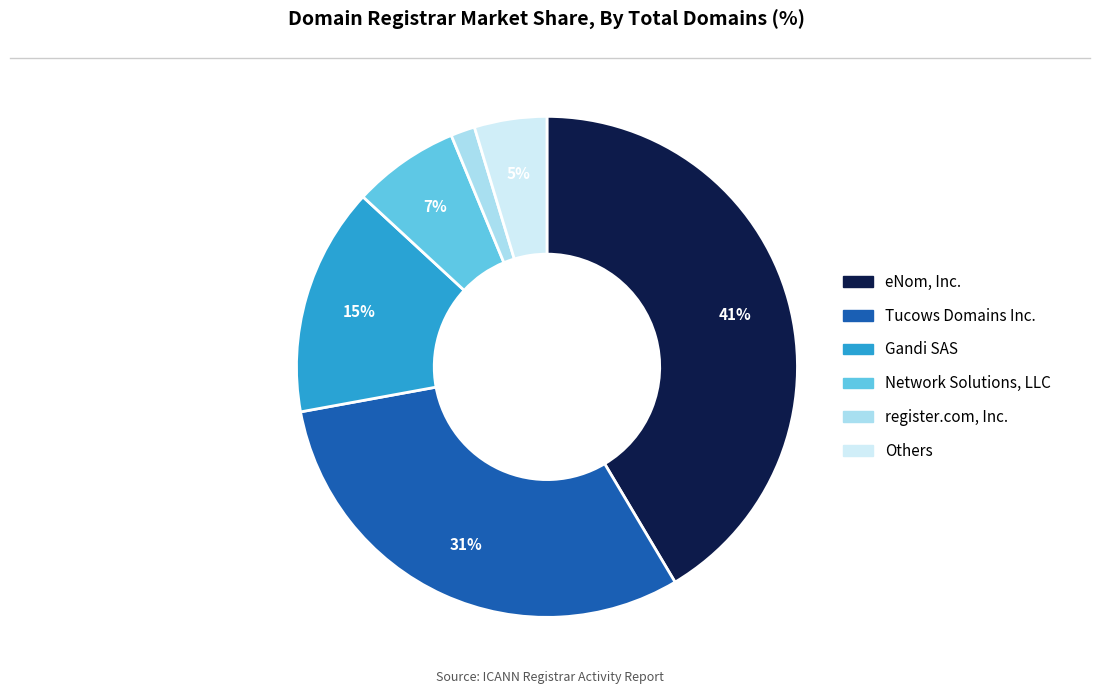

To the nearest percent, what is the average slice percentage?

17%